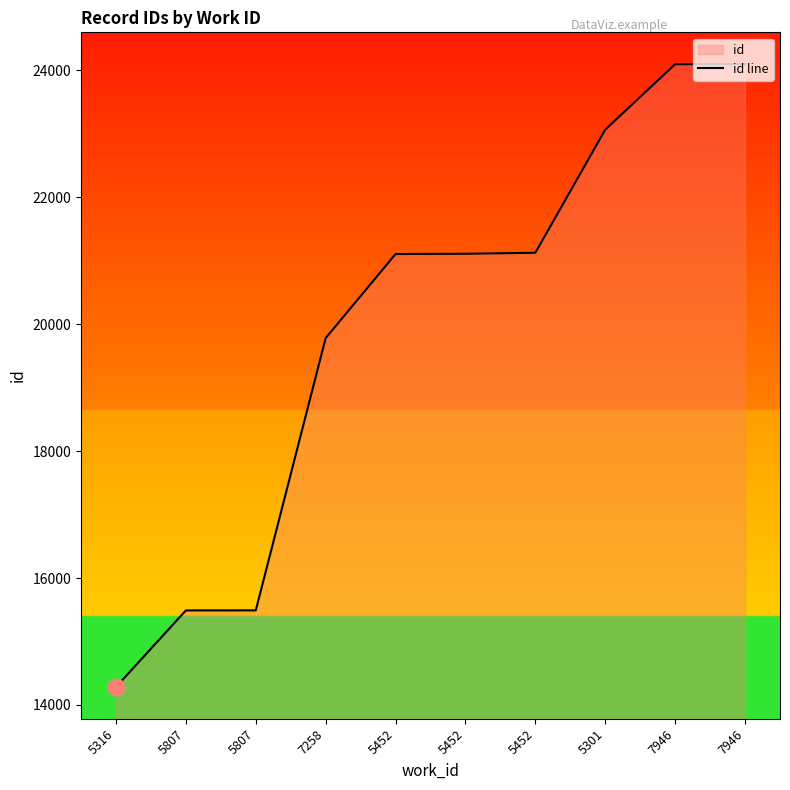

What is the difference between the maximum and minimum values?

9818